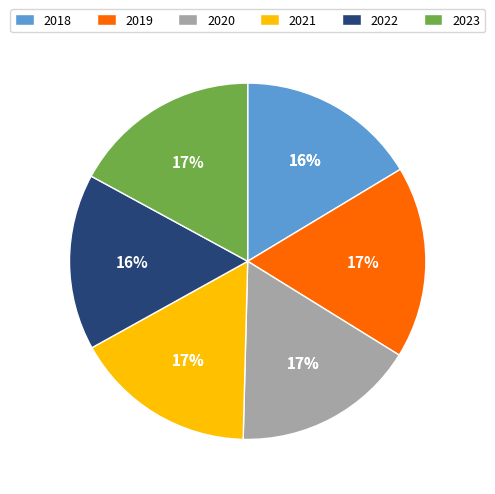

How many slices are in this pie chart?

6